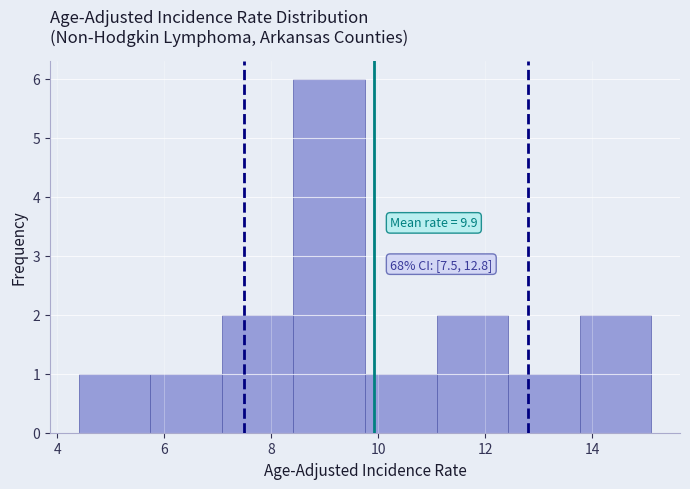

Over which range of the x-axis is the bar tallest?

8.4 to 9.8